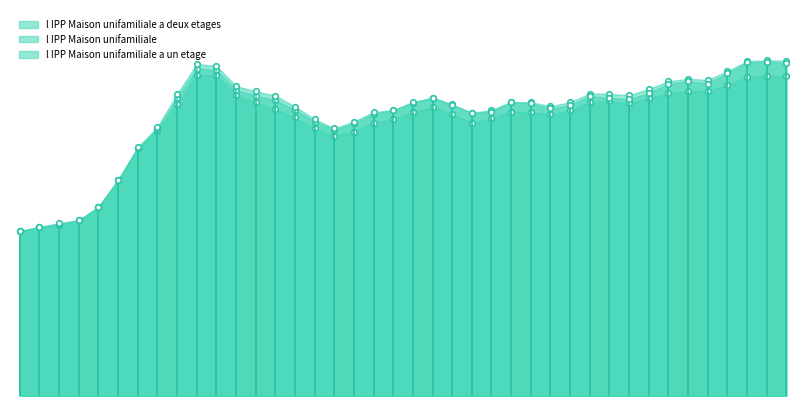

Which series has the largest range (max minus min)?

l_IPP_Maison_unifamiliale